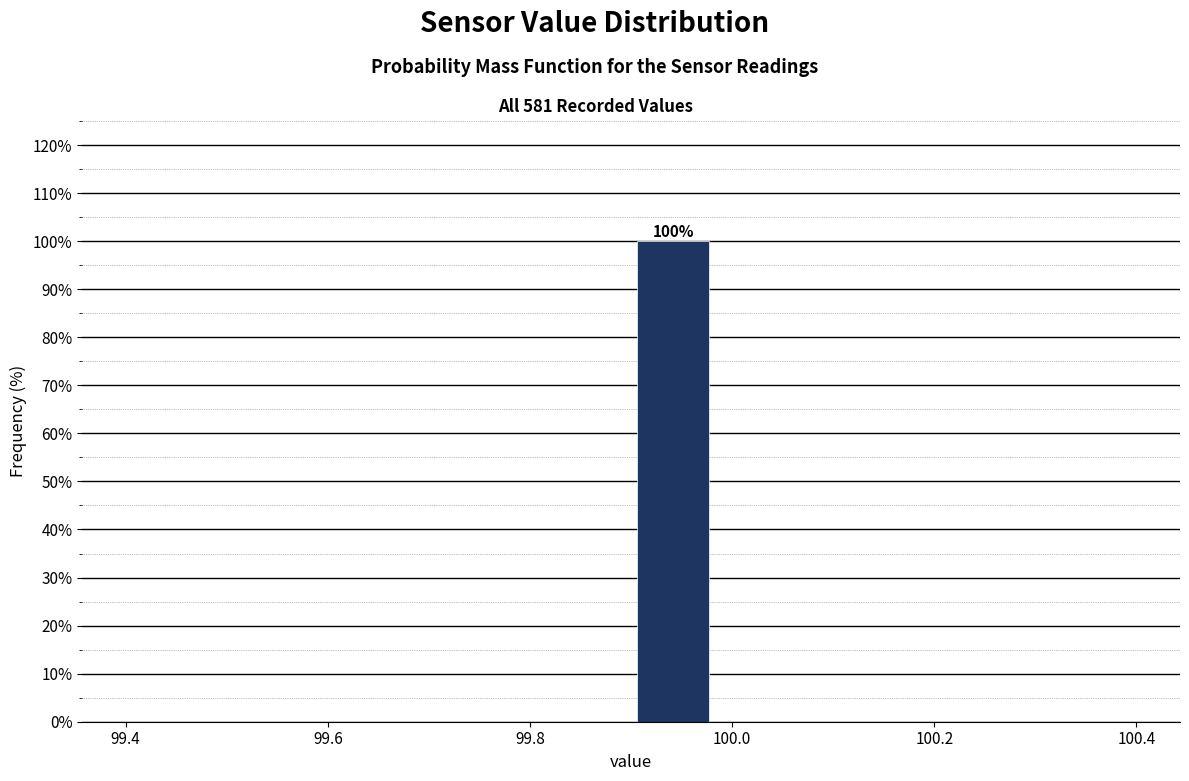

Which range on the x-axis has the tallest bar?

99.90 to 99.98